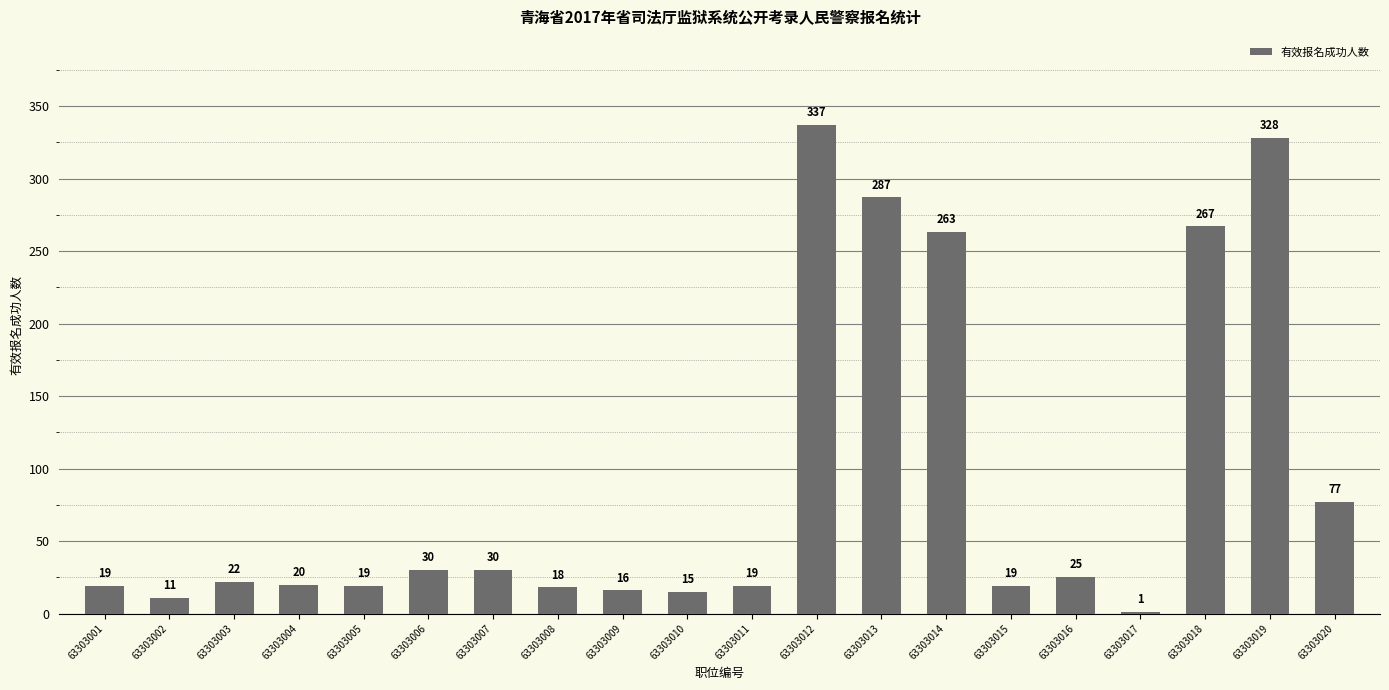

Count the number of data series in this chart.

1